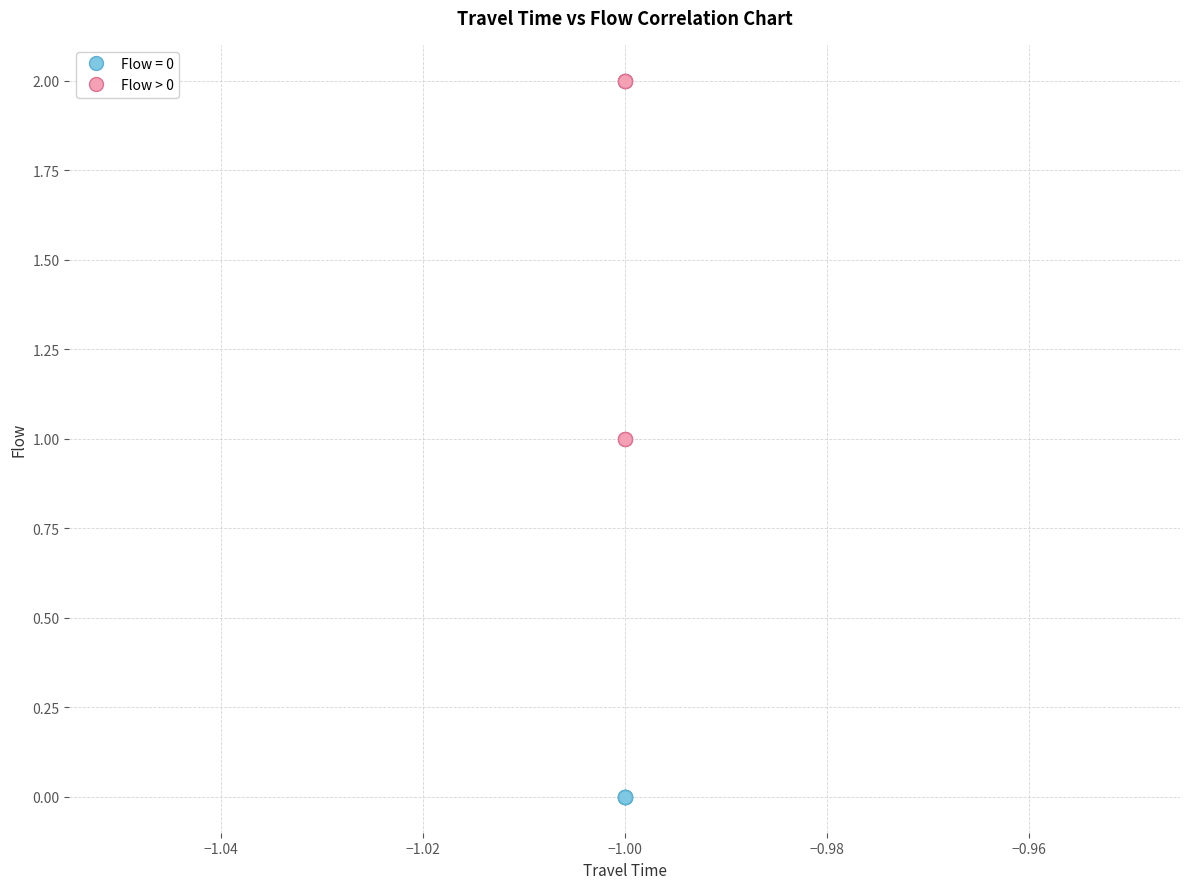

Which series contains the lowest Y value?

Flow = 0